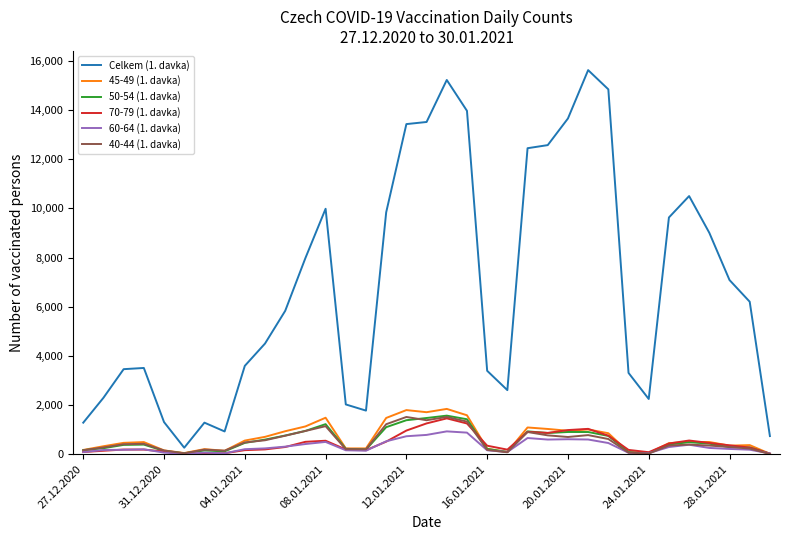

What is the smallest value displayed?

10